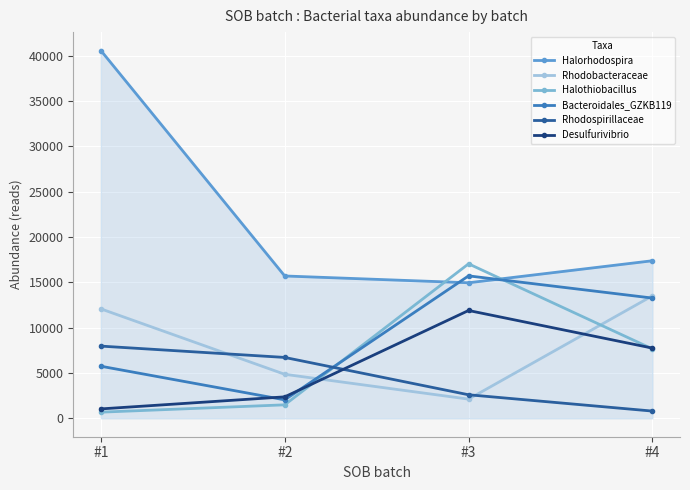

Which series changed the most between #2 and #3?

Halothiobacillus